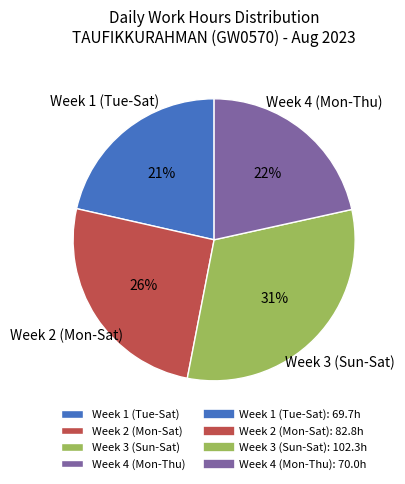

Is it true that Week 2 (Mon-Sat) is 26% of the pie?

True